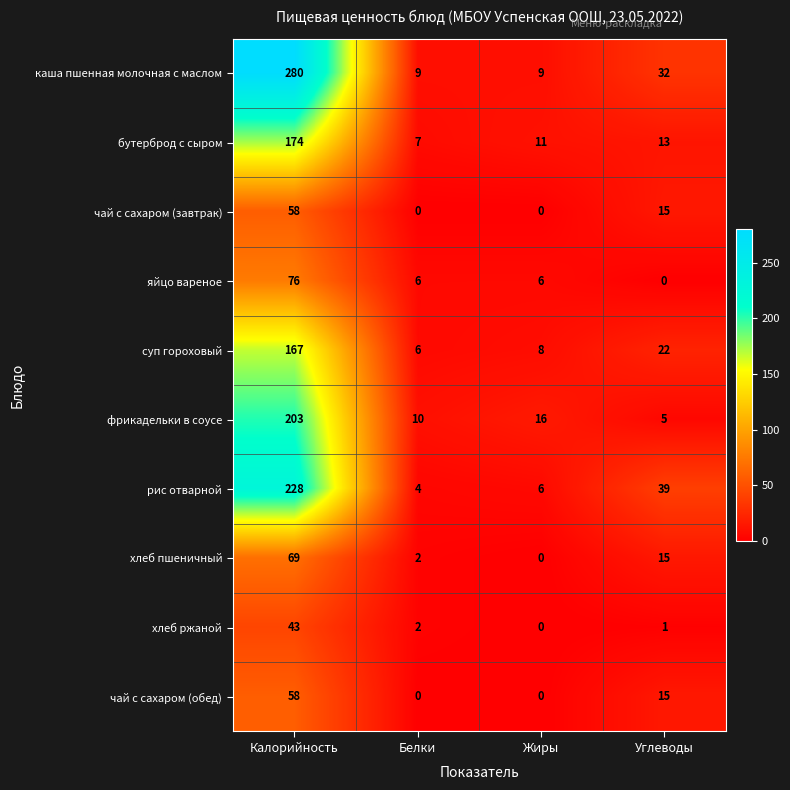

What value does the хлеб пшеничный series have at Углеводы, to the nearest 5?

15